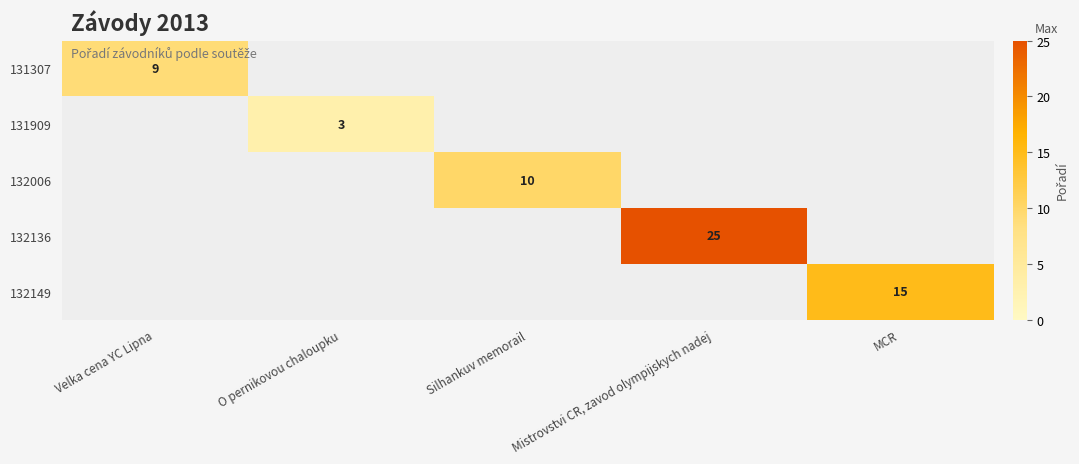

The 132006 series shows 3 at Silhankuv memorail. True or false?

False